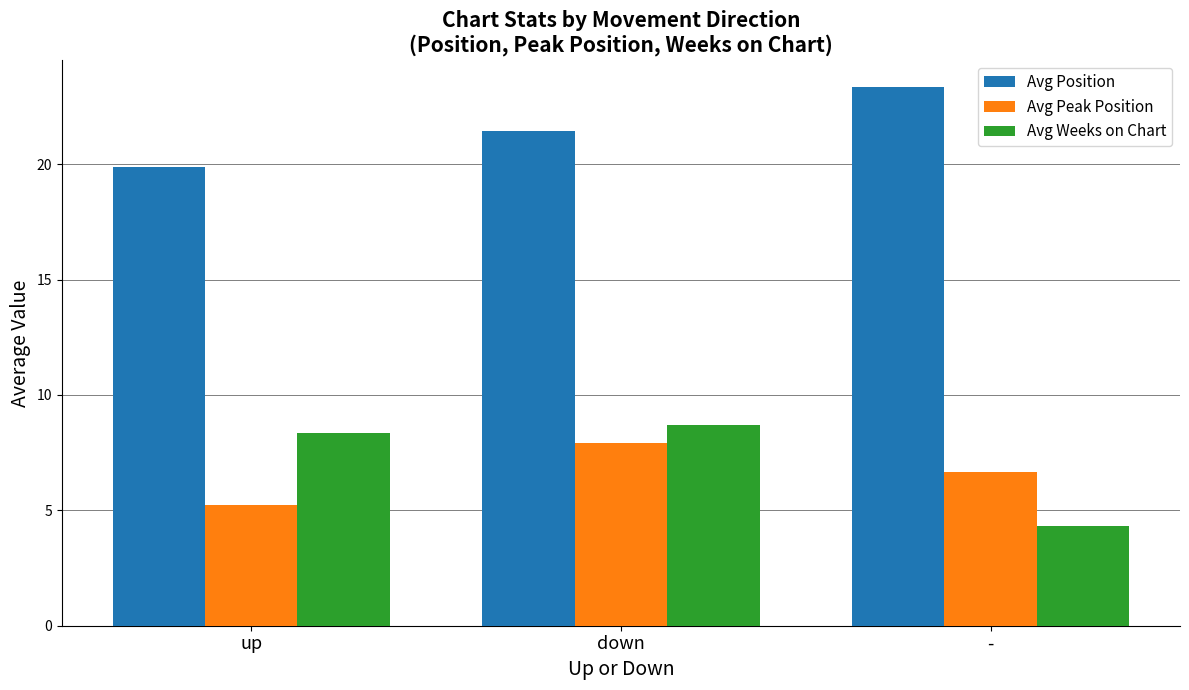

Is it true that Avg Peak Position equals 11.7 at down?

False